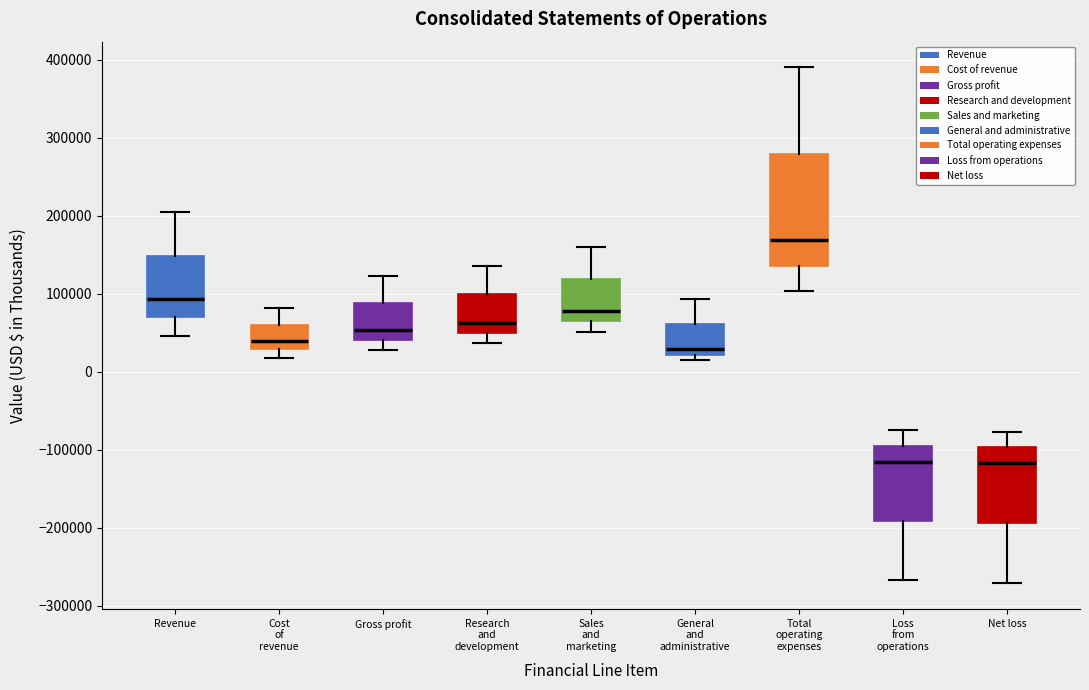

Reading left to right, read every box against the y-axis: the position of its median line, the range the box covers, and the ends of its whiskers. The values are not printed on the chart, so give them approximately, as read against the axis.

Revenue: median 90000, box 70000 to 150000, whiskers 50000 to 200000
Cost of revenue: median 40000, box 30000 to 60000, whiskers 20000 to 80000
Gross profit: median 50000, box 40000 to 90000, whiskers 30000 to 120000
Research and development: median 60000, box 50000 to 100000, whiskers 40000 to 140000
Sales and marketing: median 80000, box 60000 to 120000, whiskers 50000 to 160000
General and administrative: median 30000, box 20000 to 60000, whiskers 20000 (just below the box's lower edge) to 90000
Total operating expenses: median 170000, box 140000 to 280000, whiskers 100000 to 390000
Loss from operations: median -120000, box -190000 to -100000, whiskers -270000 to -70000
Net loss: median -120000, box -190000 to -100000, whiskers -270000 to -80000